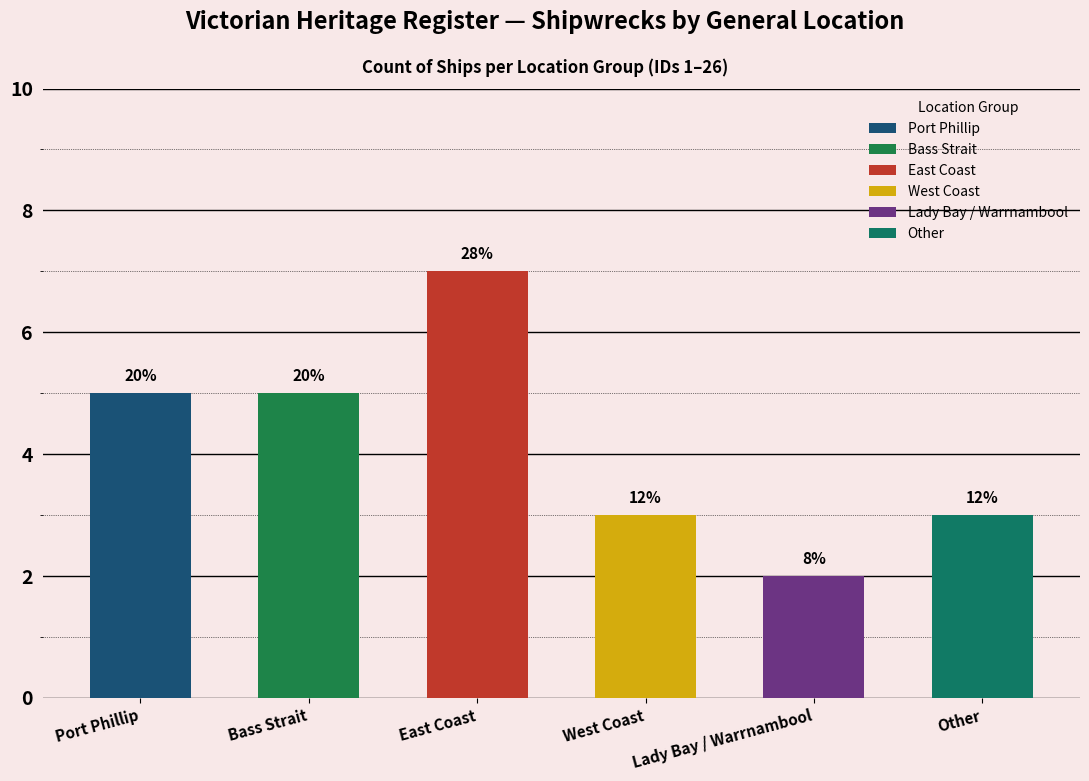

What is the label of the 4th bar from the left?

West Coast